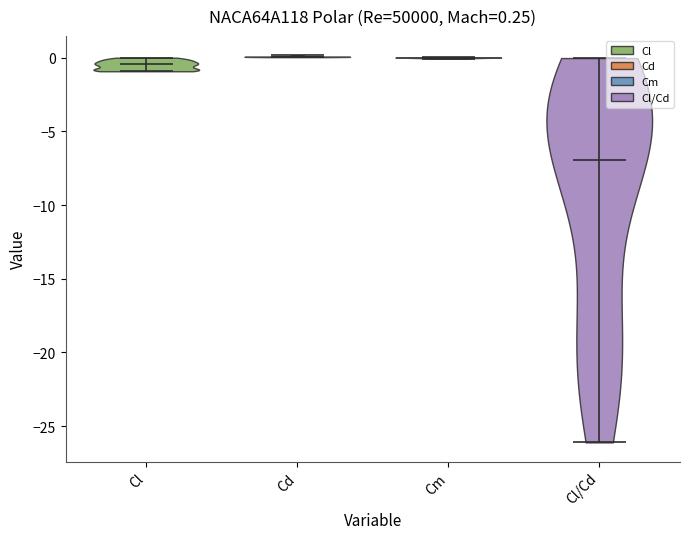

Which violin has the lowest median line?

Cl/Cd